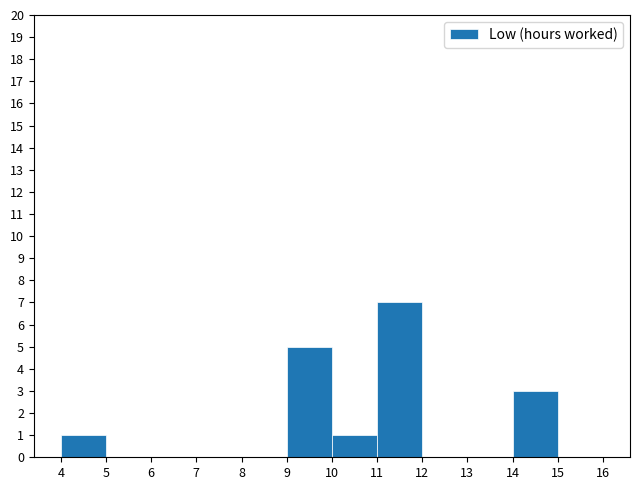

Reading left to right, list every bar in this chart as the range it spans on the x-axis followed by its height. The values are not printed on the chart, so give them approximately, as read against the axis.

4 to 5: 1
5 to 6: 0
6 to 7: 0
7 to 8: 0
8 to 9: 0
9 to 10: 5
10 to 11: 1
11 to 12: 7
12 to 13: 0
13 to 14: 0
14 to 15: 3
15 to 16: 0